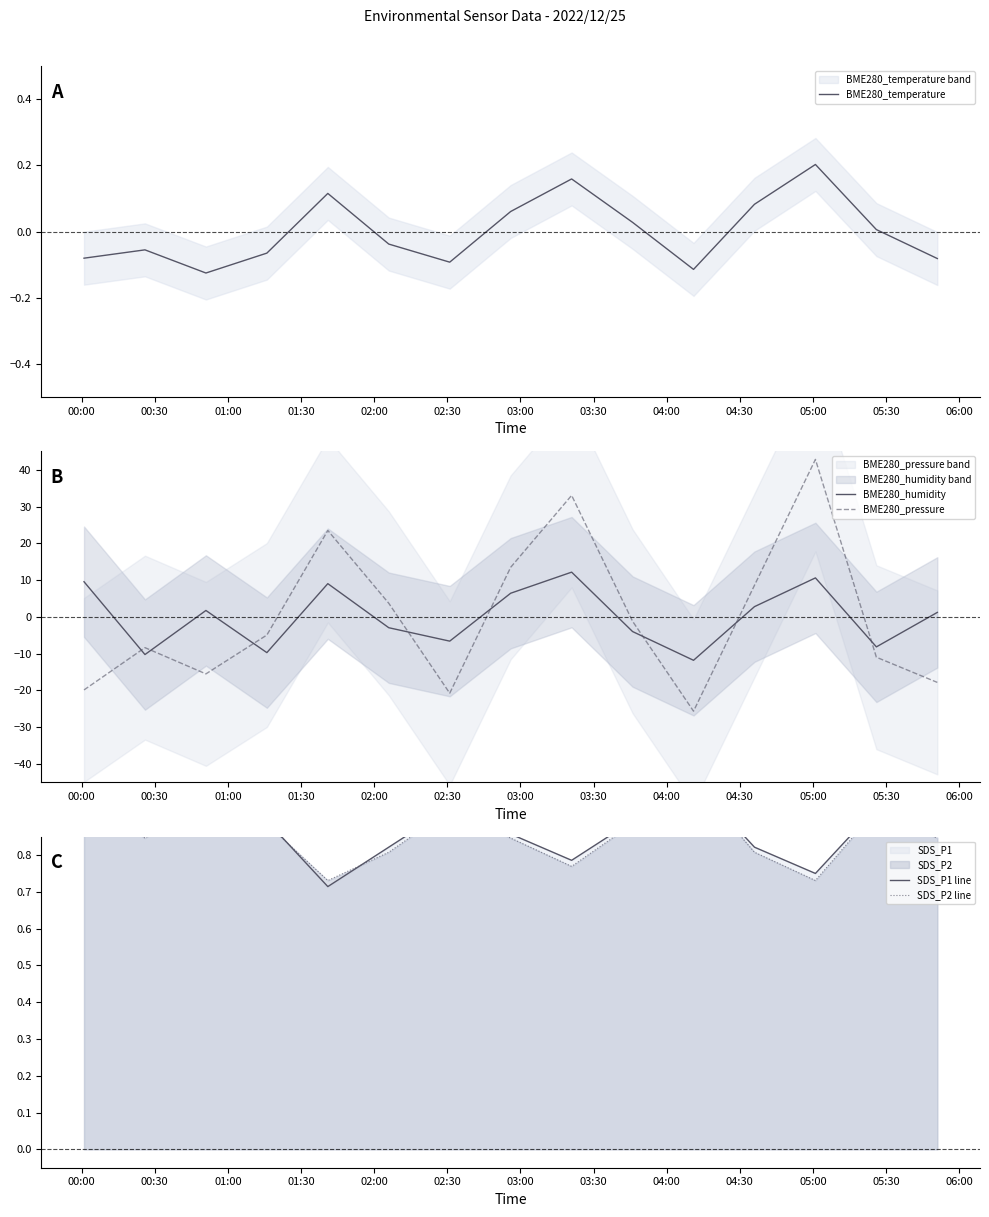

Which series ends up on top after the final intersection of BME280_humidity and BME280_pressure?

BME280_humidity